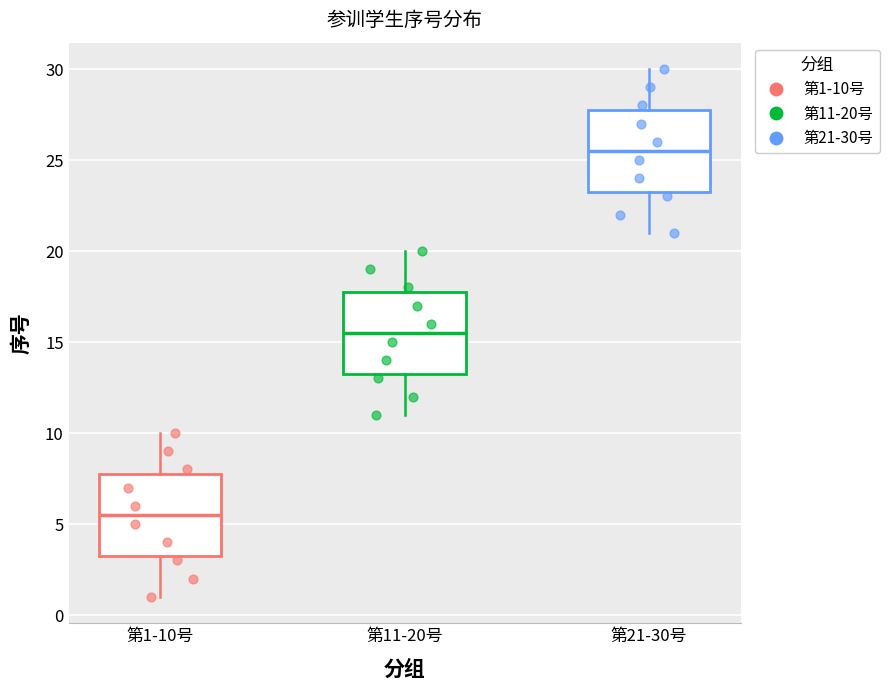

Where is the upper edge of the box for 第1-10号 on the y-axis? The values are not printed on the chart, so give them approximately, as read against the axis.

8.0